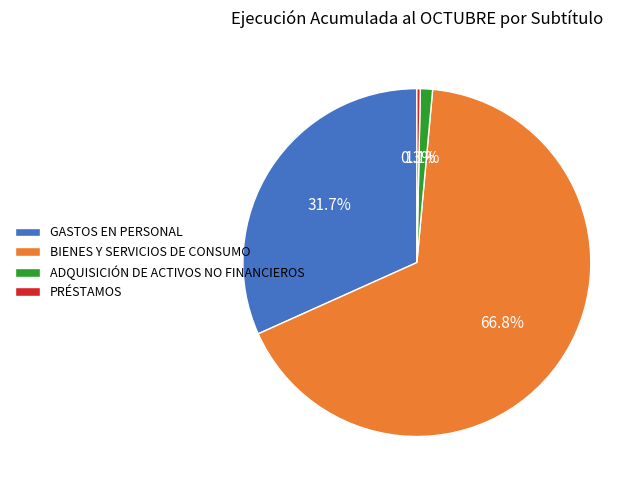

What portion of the pie excludes PRÉSTAMOS?

99.7%